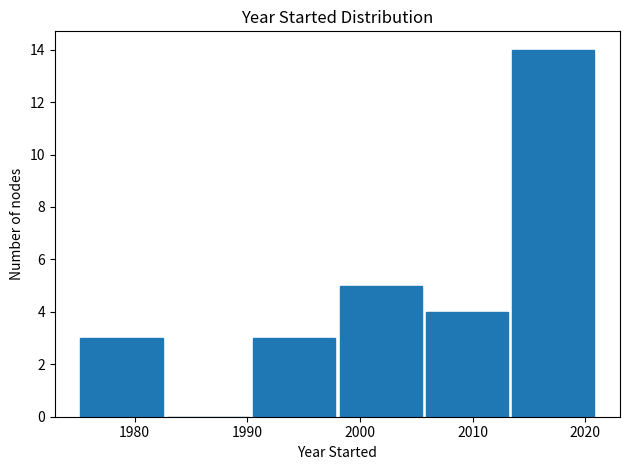

How tall is the bar that spans 2013 to 2021 on the x-axis? Neither the bar edges nor the heights are printed on the chart, so give them approximately, as read against the axes.

14